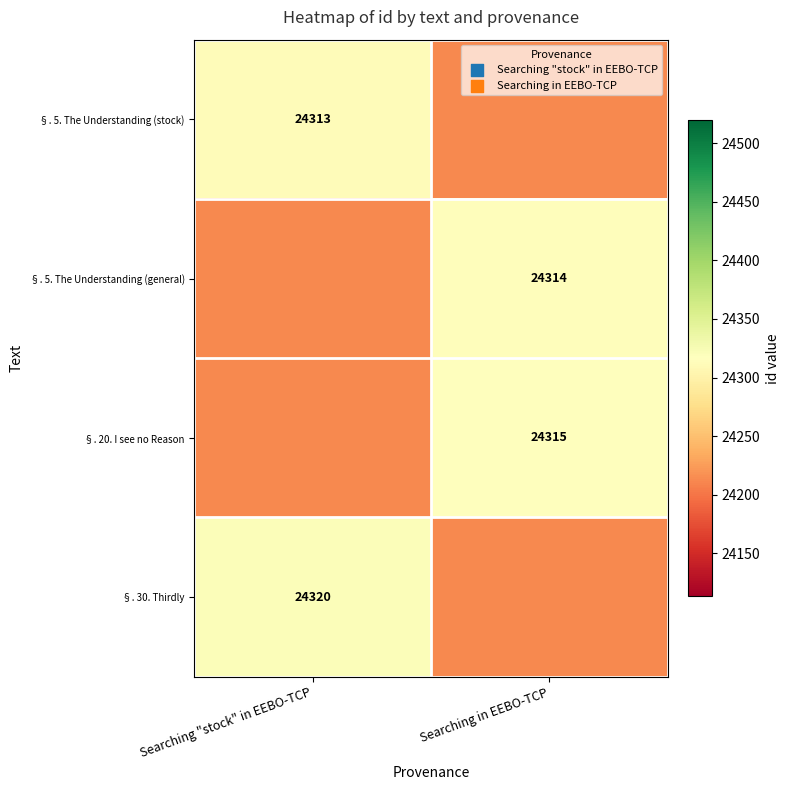

At how many categories does at least one series exceed 24256?

2